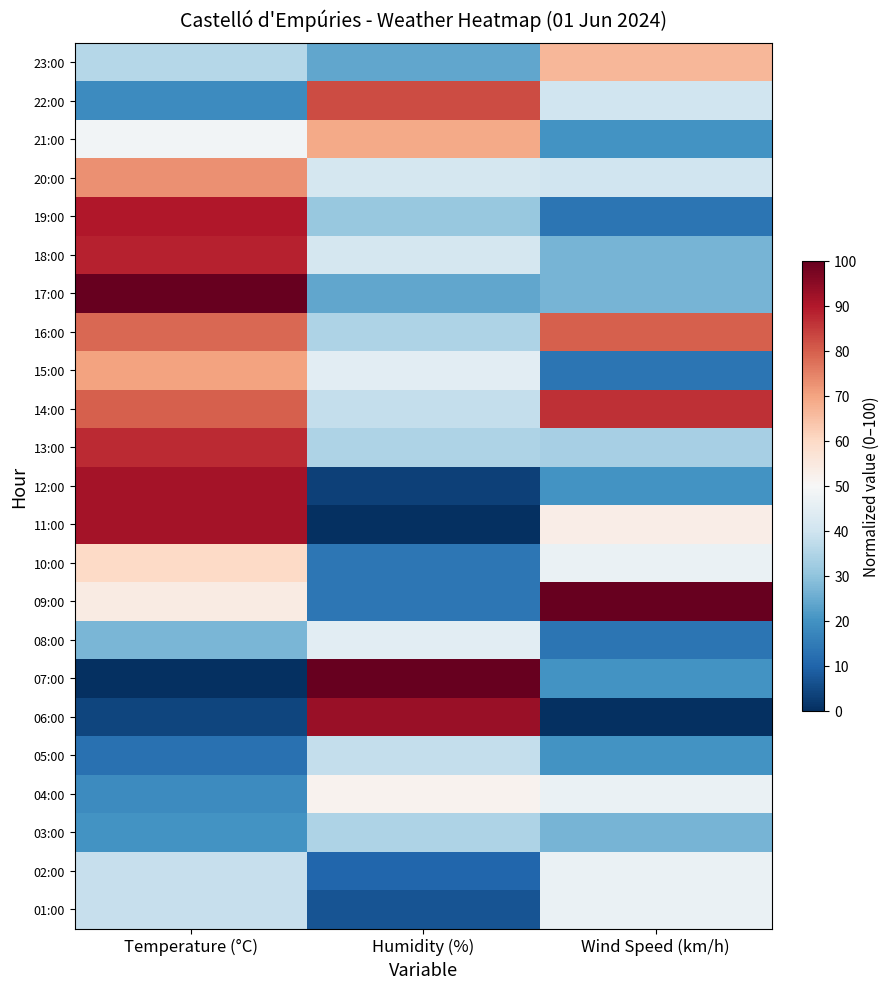

List the series in order of their peak value, lowest first.

03:00, 05:00, 08:00, 02:00, 01:00, 04:00, 10:00, 23:00, 21:00, 15:00, 20:00, 16:00, 22:00, 14:00, 13:00, 18:00, 19:00, 12:00, 11:00, 06:00, 17:00, 09:00, 07:00